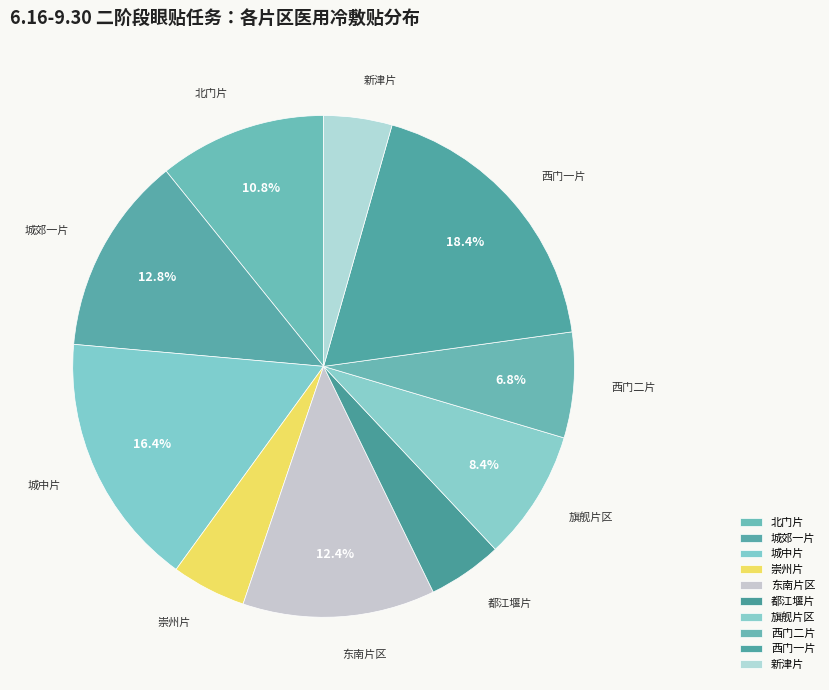

To the nearest percent, what is the average slice percentage?

10%